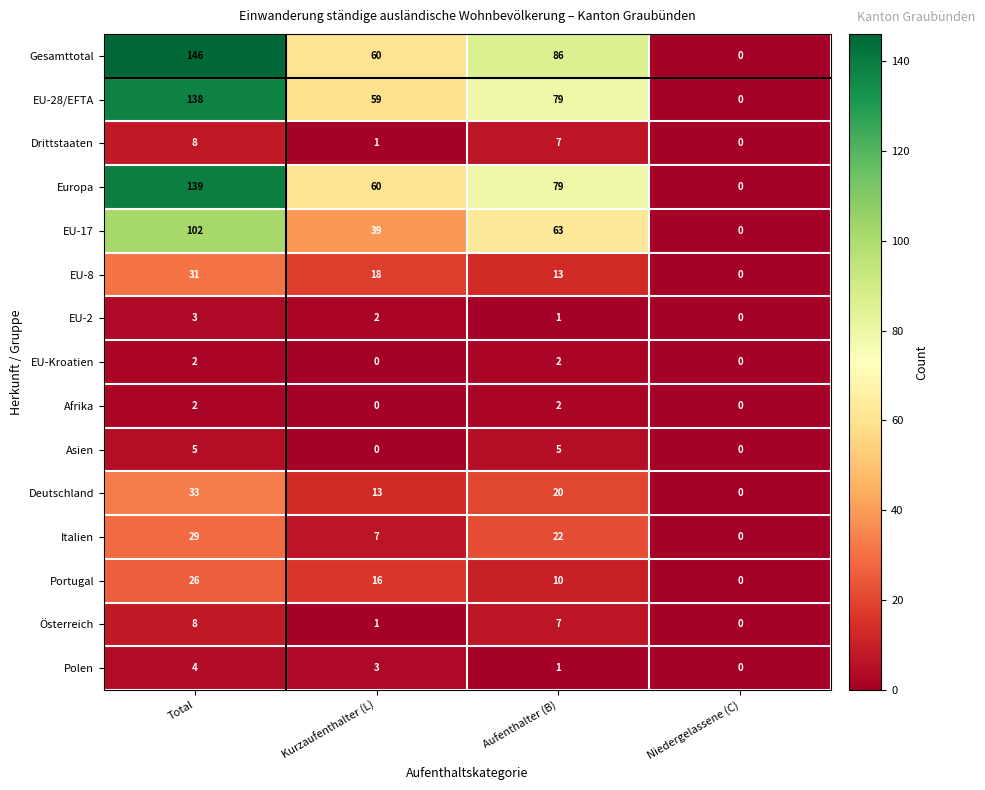

Which category has the lowest value in the EU-8 series?

Niedergelassene (C)